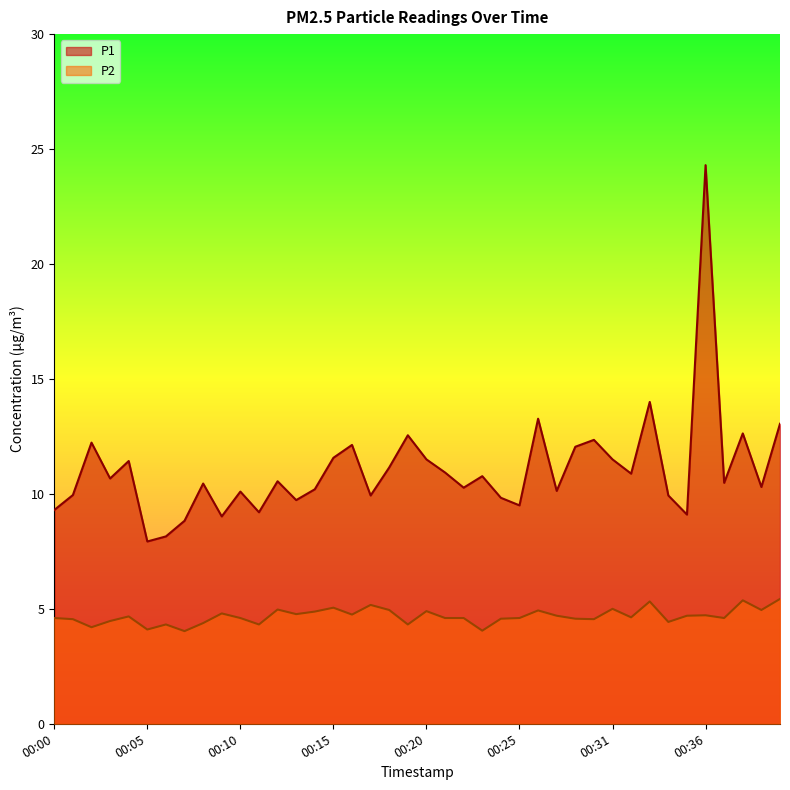

Reading left to right, extract all data points from this chart.

P1: 00:00=9.3	00:01=9.9	00:02=12.2	00:03=10.7	00:04=11.4	00:05=7.9	00:06=8.2	00:07=8.8	00:08=10.4	00:09=9.0	00:10=10.1	00:11=9.2	00:12=10.6	00:13=9.7	00:14=10.2	00:15=11.6	00:16=12.1	00:17=9.9	00:18=11.2	00:19=12.6	00:20=11.5	00:21=10.9	00:22=10.3	00:23=10.8	00:24=9.8	00:25=9.5	00:26=13.3	00:27=10.1	00:28=12.1	00:29=12.3	00:31=11.5	00:32=10.9	00:33=14.0	00:34=9.9	00:35=9.1	00:36=24.3	00:37=10.5	00:38=12.6	00:39=10.3	00:40=13.1
P2: 00:00=4.6	00:01=4.5	00:02=4.2	00:03=4.5	00:04=4.7	00:05=4.1	00:06=4.3	00:07=4.0	00:08=4.4	00:09=4.8	00:10=4.6	00:11=4.3	00:12=5.0	00:13=4.8	00:14=4.9	00:15=5.0	00:16=4.8	00:17=5.2	00:18=5.0	00:19=4.3	00:20=4.9	00:21=4.6	00:22=4.6	00:23=4.0	00:24=4.6	00:25=4.6	00:26=4.9	00:27=4.7	00:28=4.6	00:29=4.5	00:31=5.0	00:32=4.6	00:33=5.3	00:34=4.4	00:35=4.7	00:36=4.7	00:37=4.6	00:38=5.4	00:39=5.0	00:40=5.4